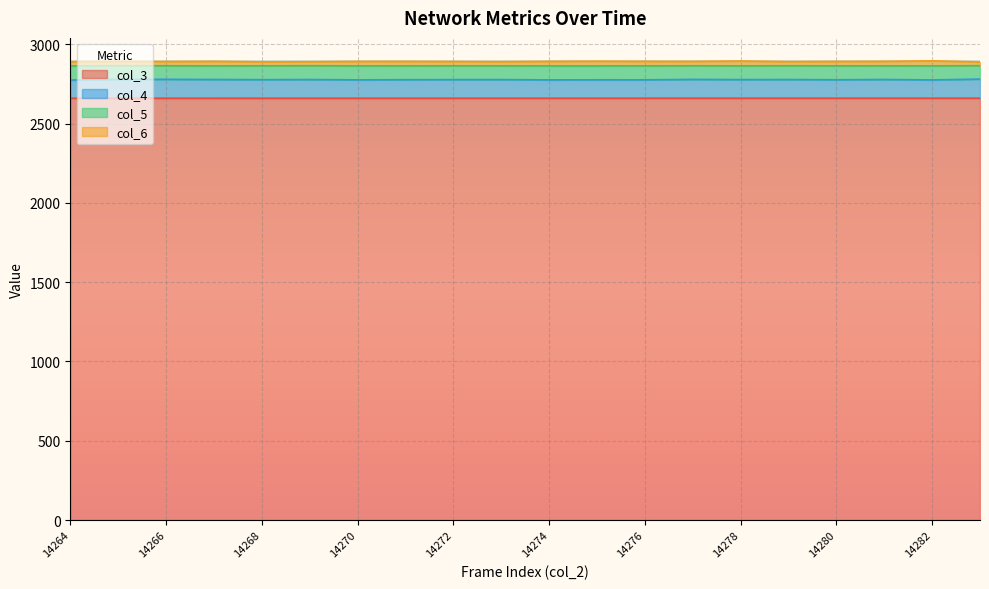

How many lines are shown in the chart?

4